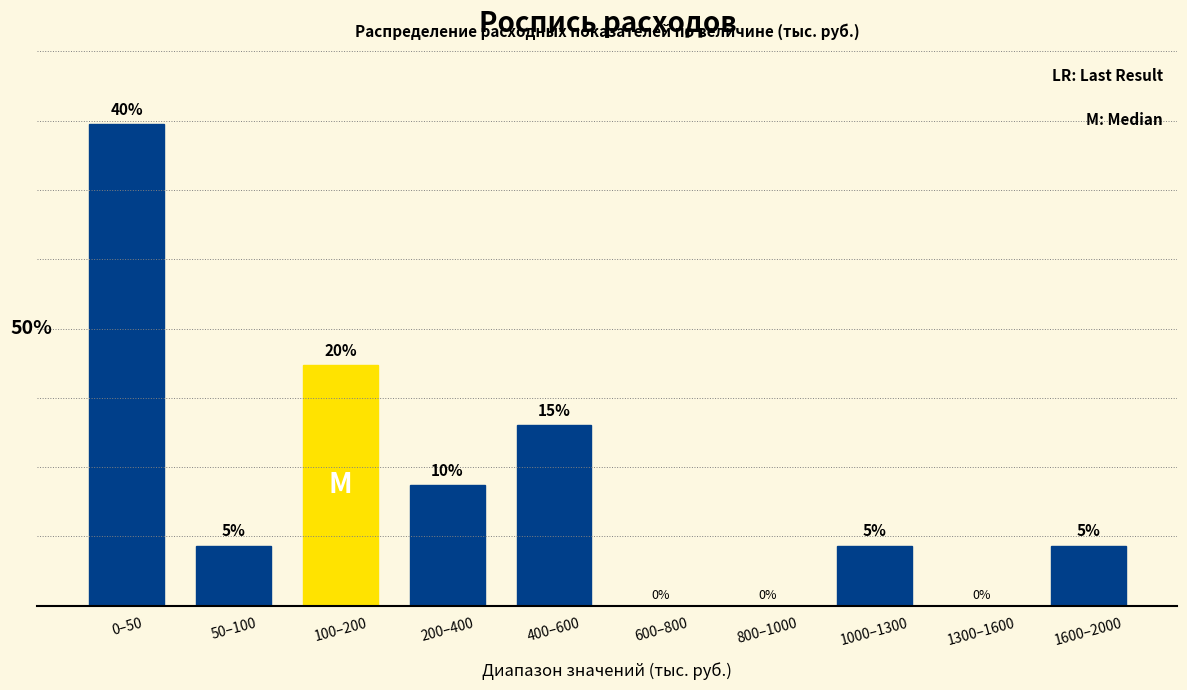

Where does the data first go above 5?

0–50